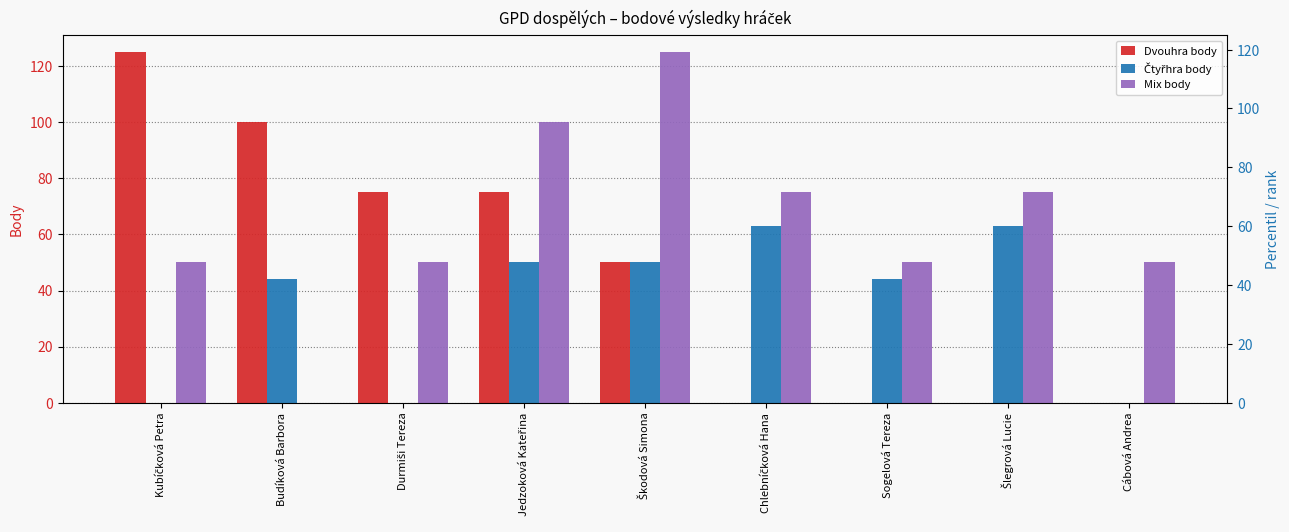

Rank the categories by Dvouhra body value from highest to lowest.

Kubíčková Petra, Budíková Barbora, Durmiši Tereza, Jedzoková Kateřina, Škodová Simona, Chlebníčková Hana, Sogelová Tereza, Šlegrová Lucie, Cábová Andrea